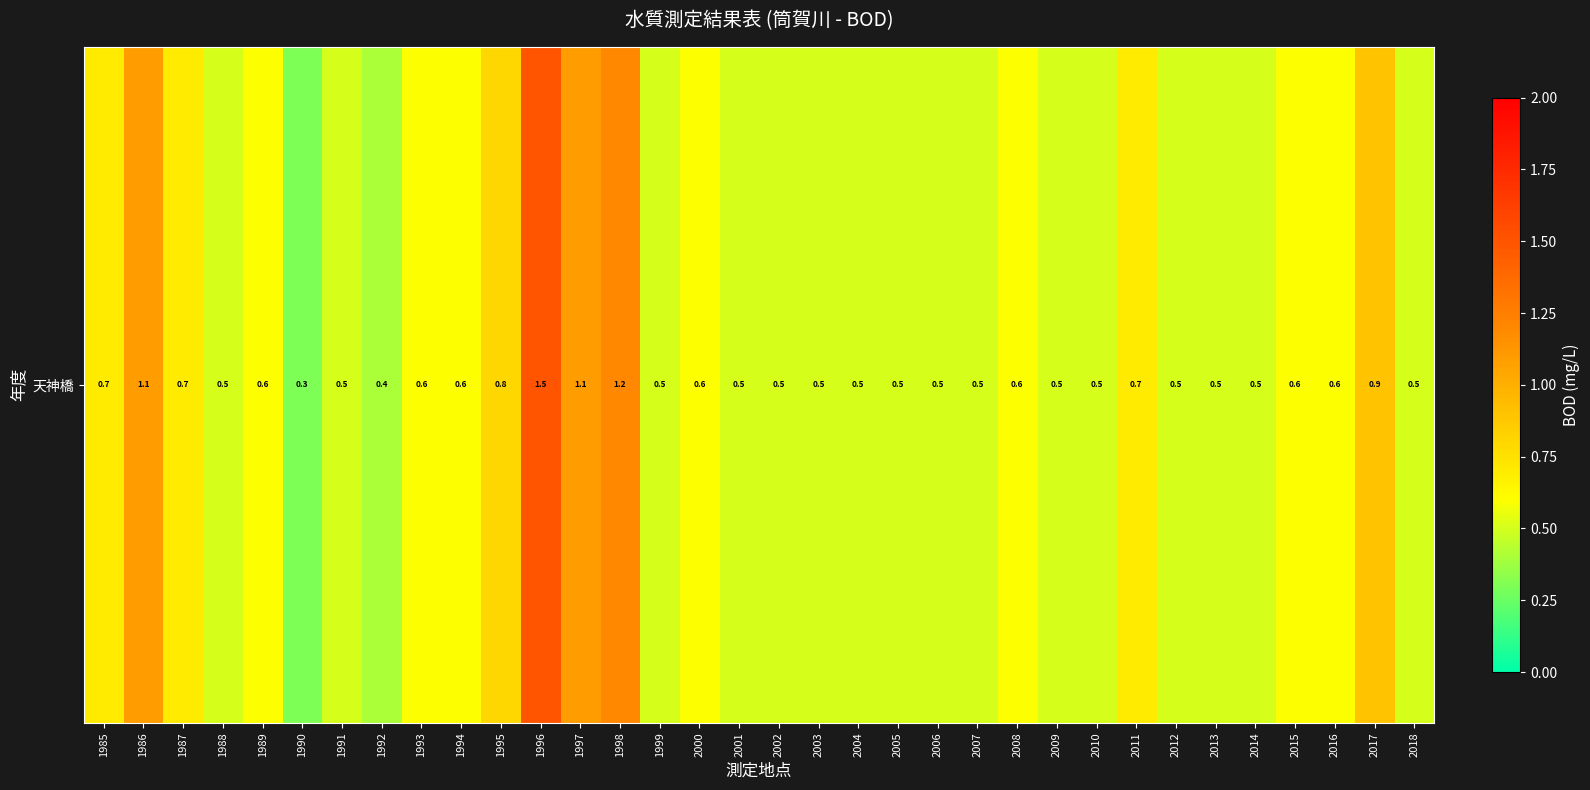

Rank the categories by value from lowest to highest.

1990, 1992, 1988, 1991, 1999, 2001, 2002, 2003, 2004, 2005, 2006, 2007, 2009, 2010, 2012, 2013, 2014, 2018, 1989, 1993, 1994, 2000, 2008, 2015, 2016, 1985, 1987, 2011, 1995, 2017, 1986, 1997, 1998, 1996